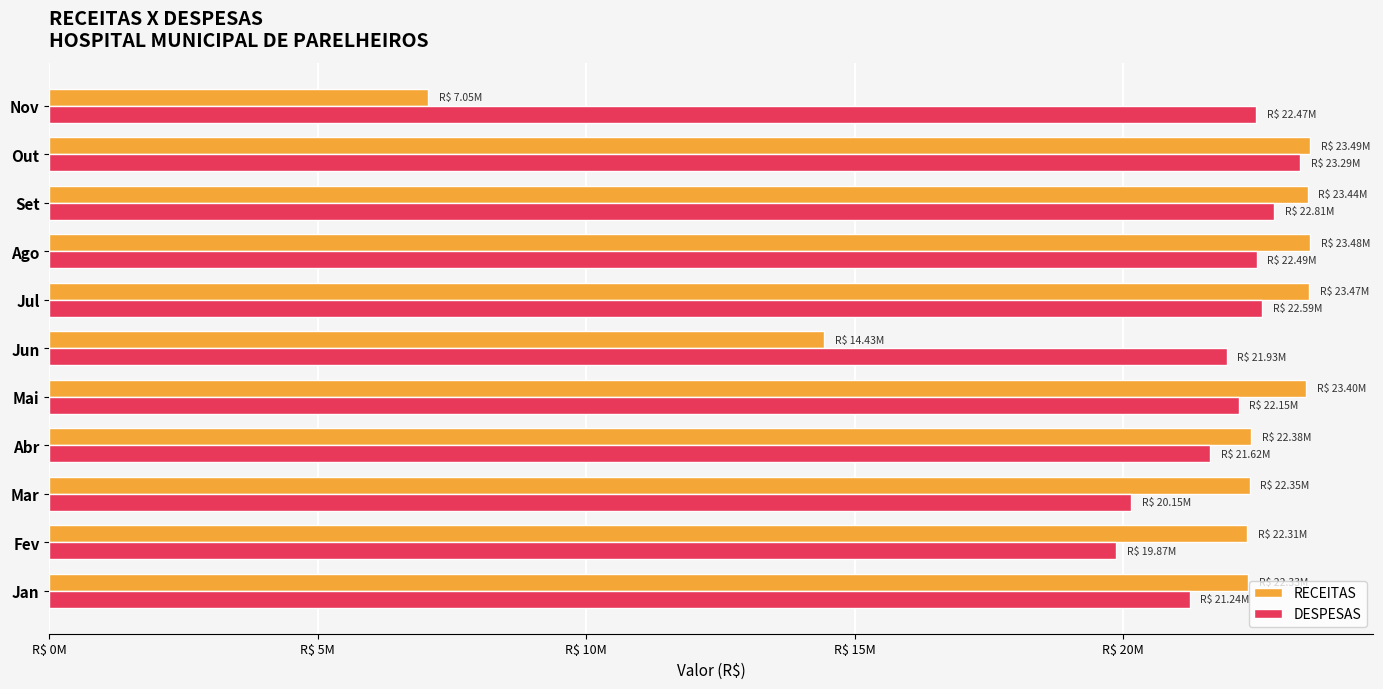

What is the highest value of the RECEITAS series?

23487847.2